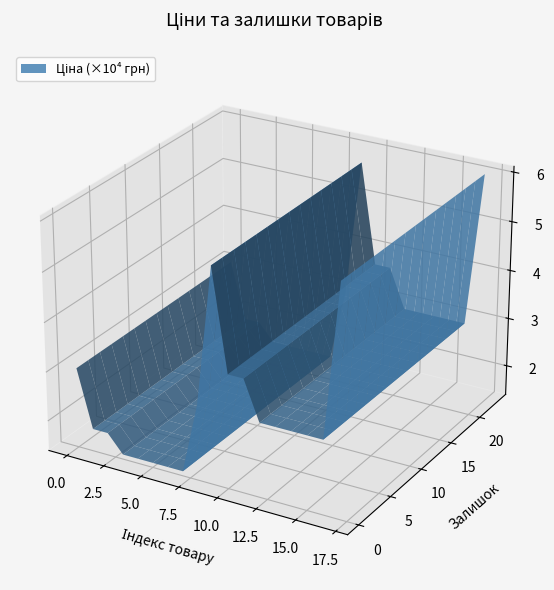

Reading left to right, transcribe all the data shown in this chart.

ціна: ціна=30102.8	залишок=18420.9	2=18420.9	3=14817.6	4=14817.6	5=14817.6	6=14817.6	7=14817.6	8=29152.3	9=57258.0	10=36841.8	11=36841.8	12=28901.7	13=28901.7	14=28901.7	15=28901.7	16=28901.7	17=60205.6
залишок: ціна=0.0	залишок=0.0	2=0.0	3=0.0	4=0.0	5=0.0	6=0.0	7=0.0	8=0.0	9=13.0	10=14.0	11=23.0	12=16.0	13=14.0	14=10.0	15=16.0	16=7.0	17=16.0